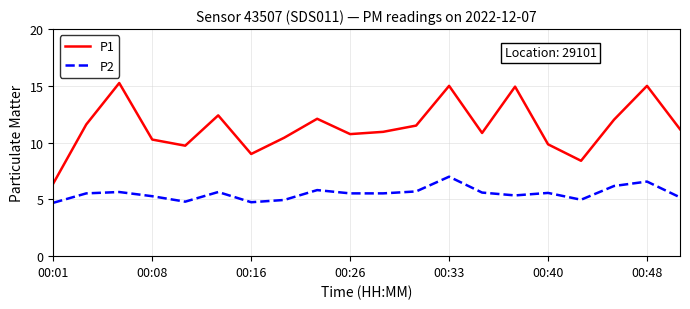

Which series has the largest total across all categories?

P1